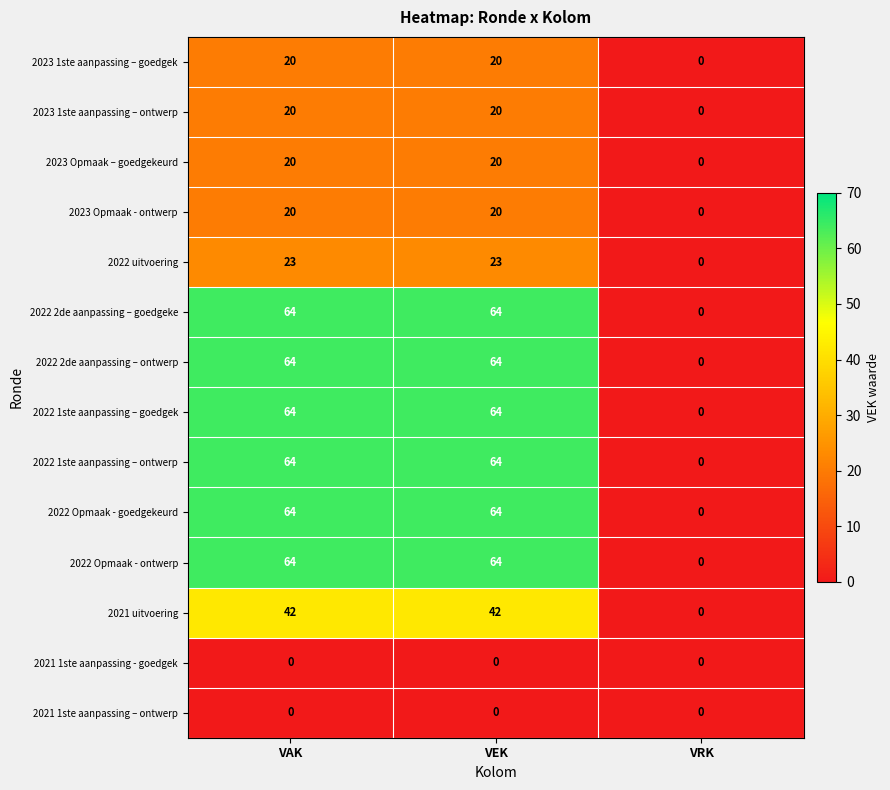

Is it true that 2022 Opmaak - goedgekeurd equals 29 at VAK?

False